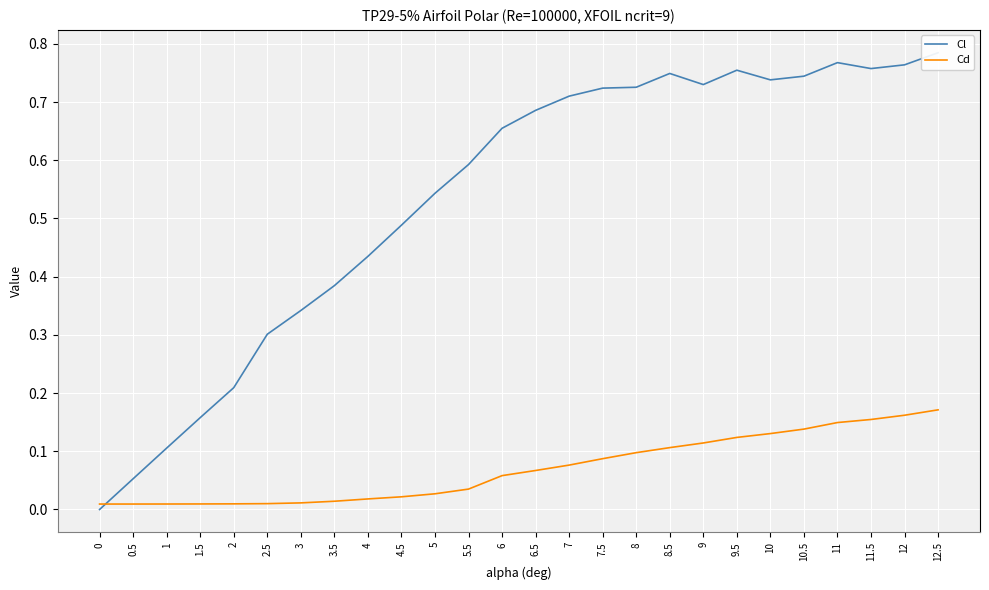

What is the total value across all series at 11?

0.9